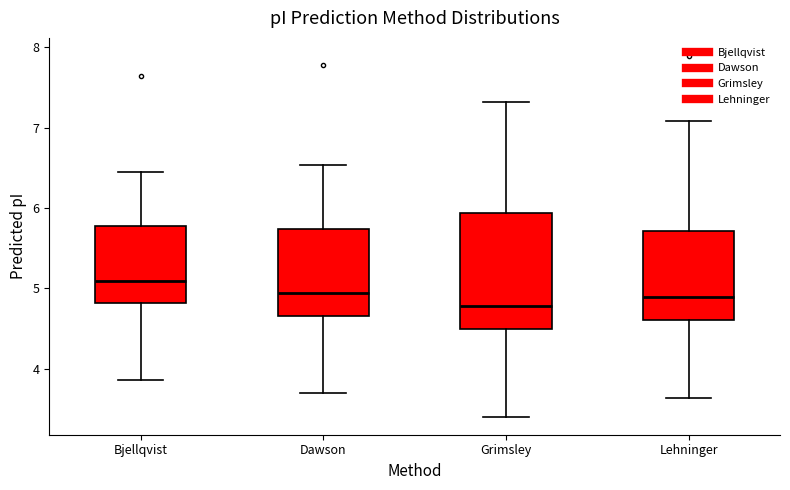

Reading left to right, read every box against the y-axis: the position of its median line, the range the box covers, and the ends of its whiskers. The values are not printed on the chart, so give them approximately, as read against the axis.

Bjellqvist: median 5.1, box 4.8 to 5.8, whiskers 3.9 to 6.5
Dawson: median 4.9, box 4.7 to 5.7, whiskers 3.7 to 6.5
Grimsley: median 4.8, box 4.5 to 5.9, whiskers 3.4 to 7.3
Lehninger: median 4.9, box 4.6 to 5.7, whiskers 3.6 to 7.1